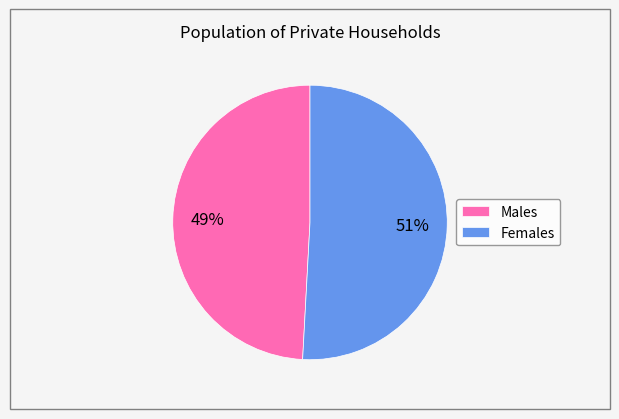

Which category has the biggest portion of the pie?

Females